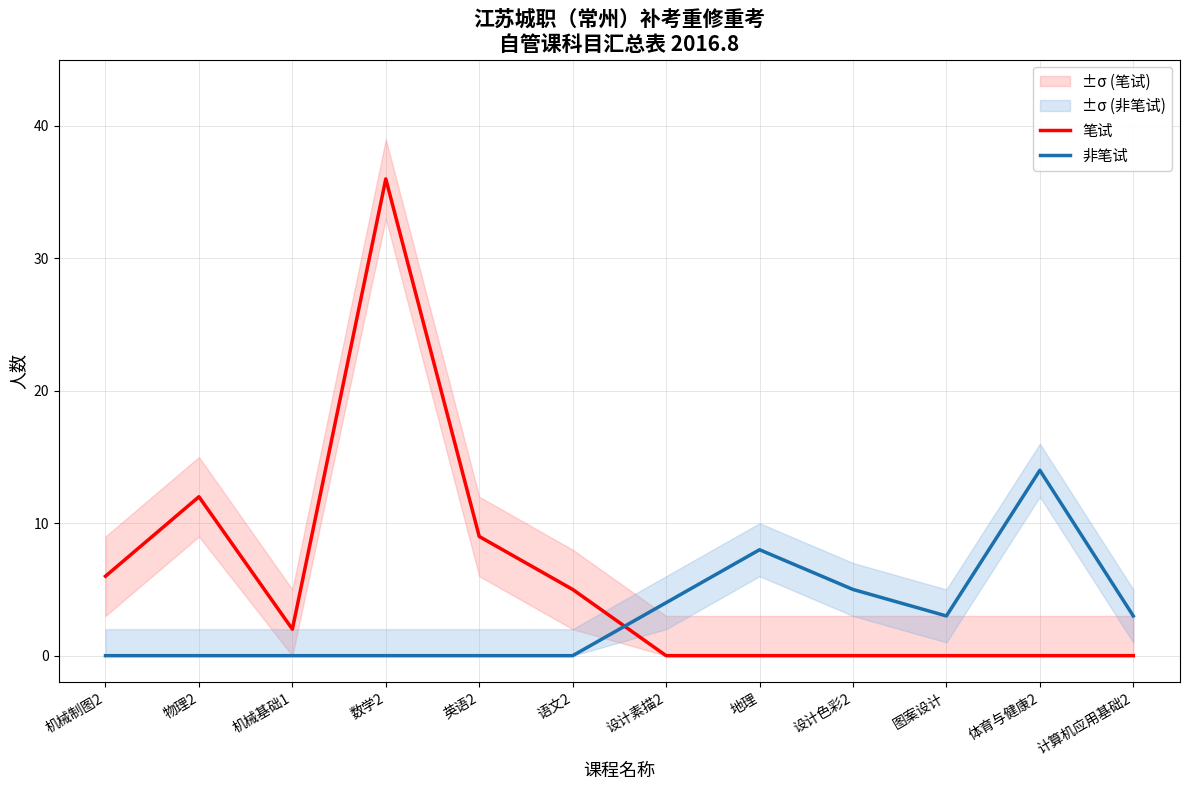

Reading left to right, what are all the values shown in this chart?

笔试: 6	12	2	36	9	5	0	0	0	0	0	0
非笔试: 0	0	0	0	0	0	4	8	5	3	14	3